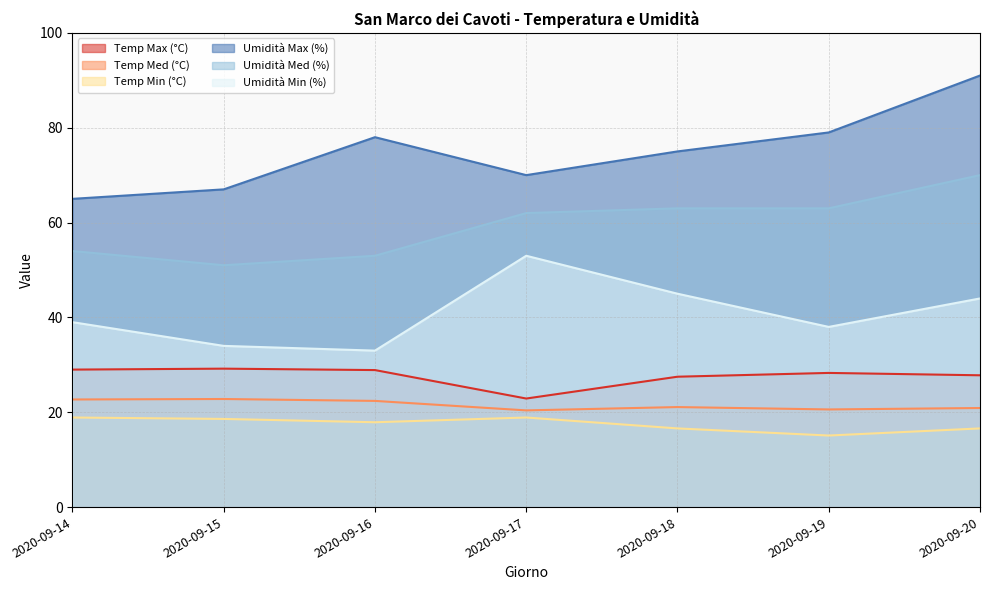

At which category does Umidità Max (%) reach its first local valley?

2020-09-17